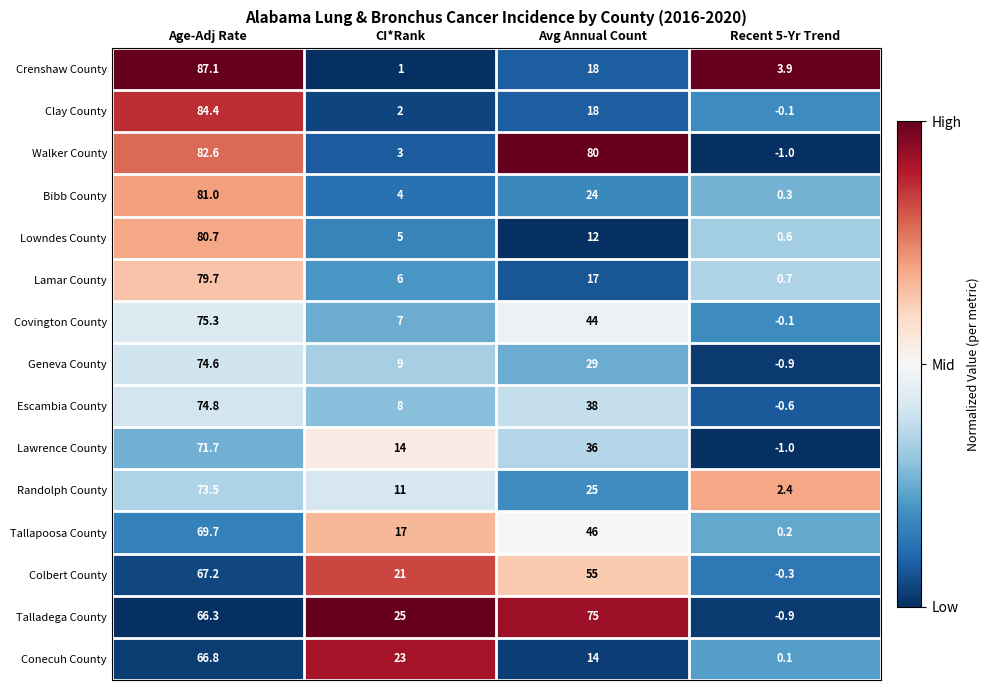

Where does the Randolph County series first go above 25?

Age-Adj Rate